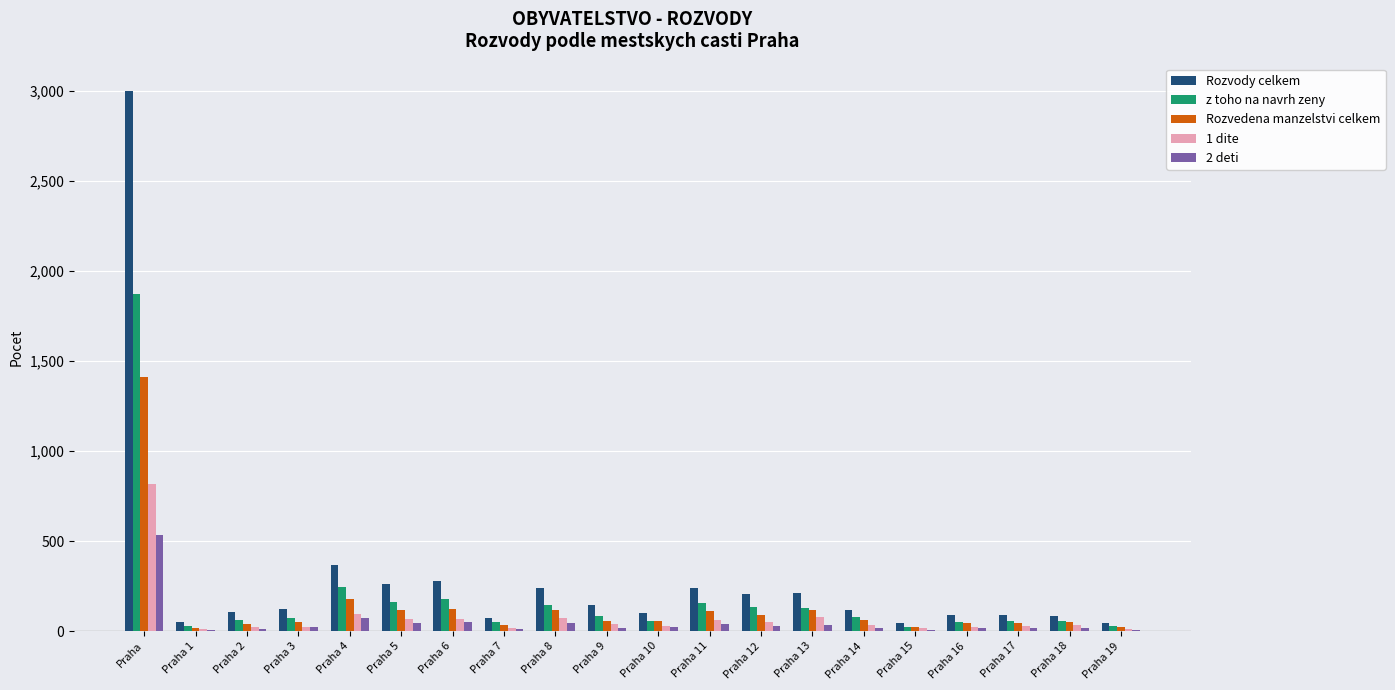

Is the value of 2 deti at Praha 2 greater than the value of Rozvody celkem at Praha 18?

No